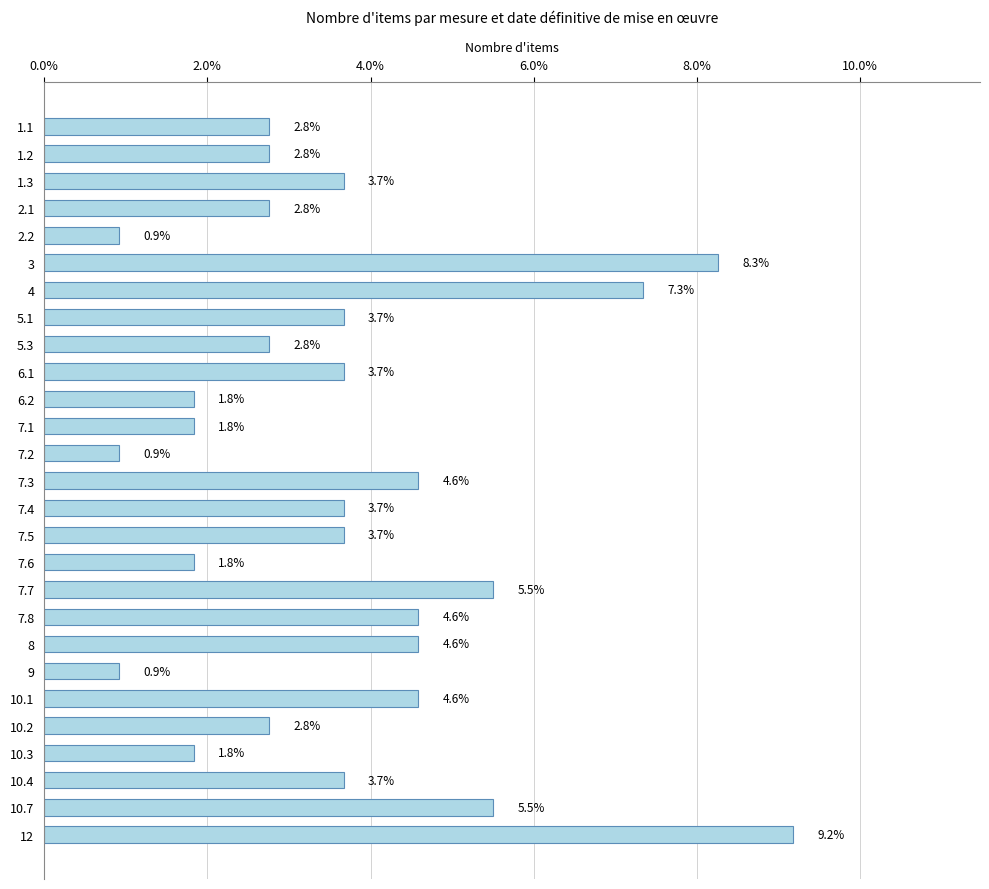

Count the number of values greater than 3.

15